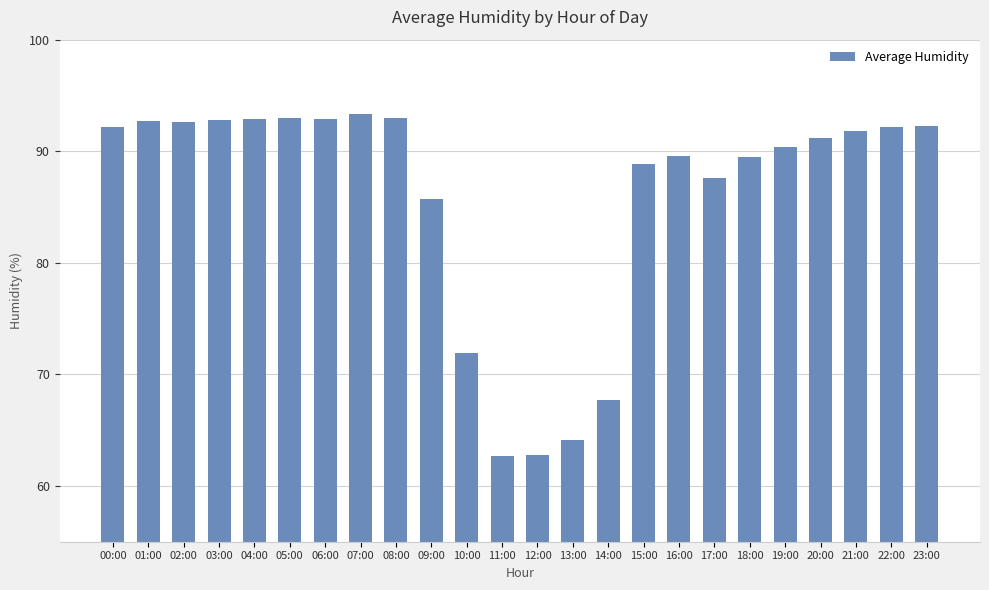

What is the smallest value displayed?

62.7